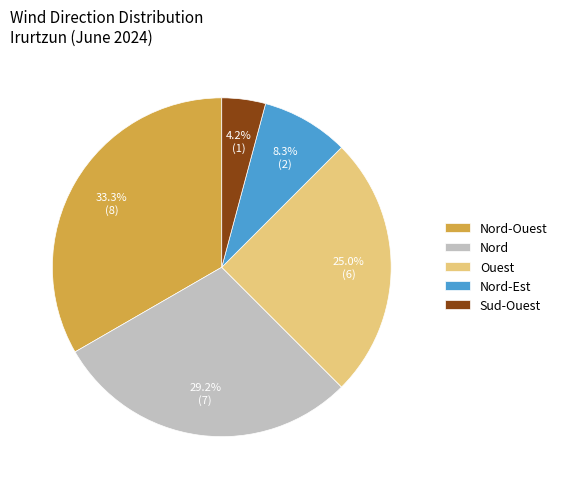

To the nearest percent, what percentage of the pie is Nord-Ouest?

33%